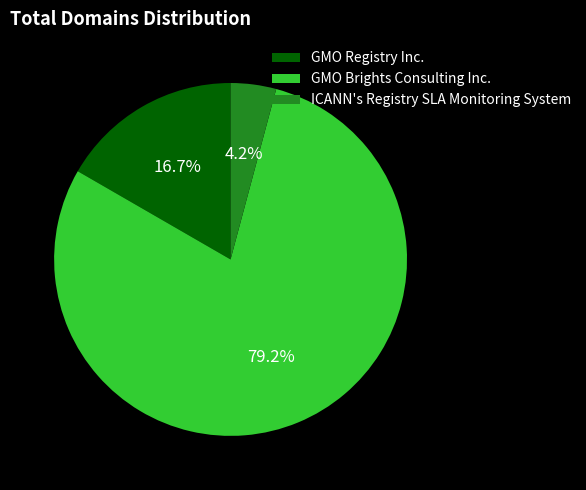

Which category accounts for the majority?

GMO Brights Consulting Inc.